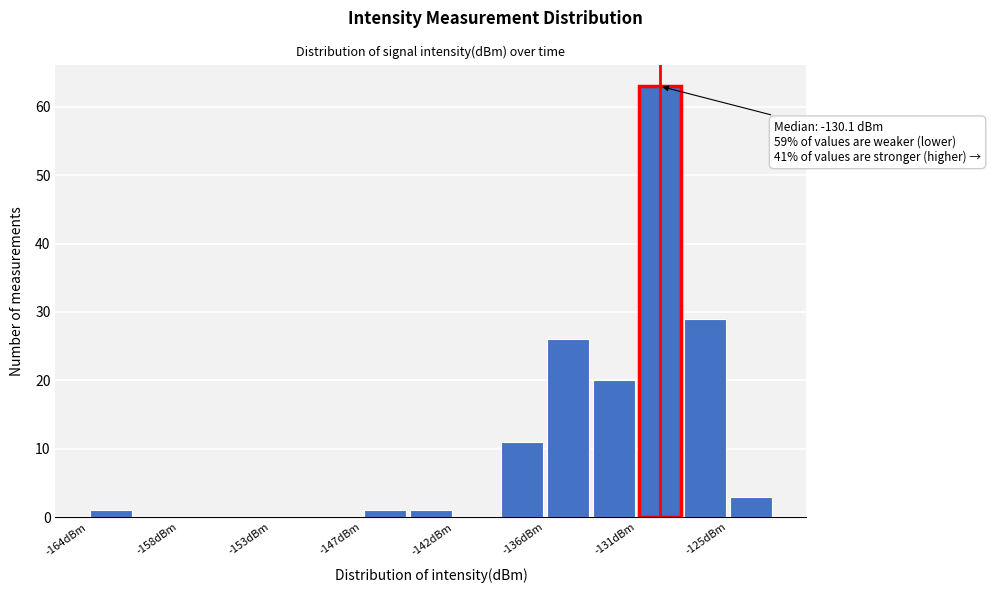

Around what value on the x-axis is the tallest bar? Give the approximate position of its centre, as read against the axis.

-129